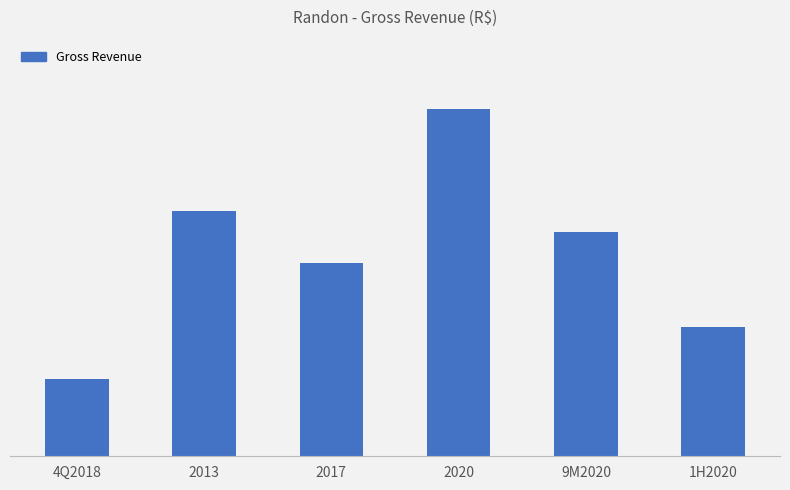

Does the chart contain any negative values?

No